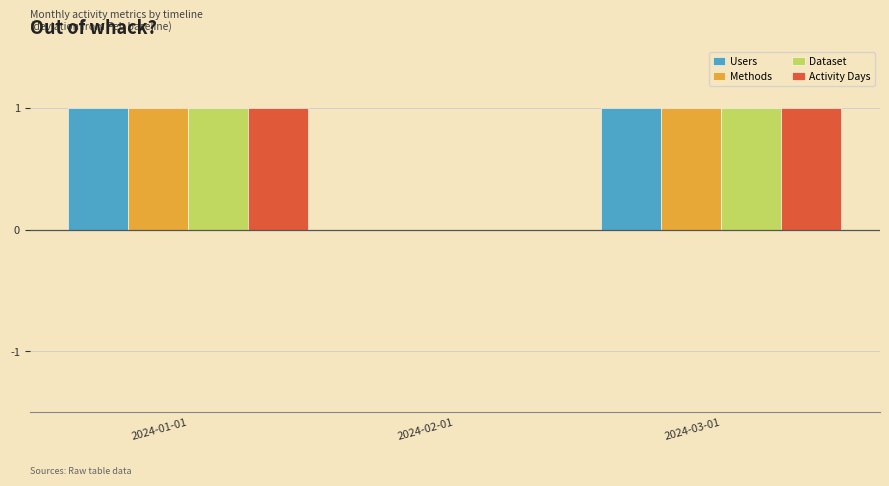

How many Users values are between 0 and 1?

3